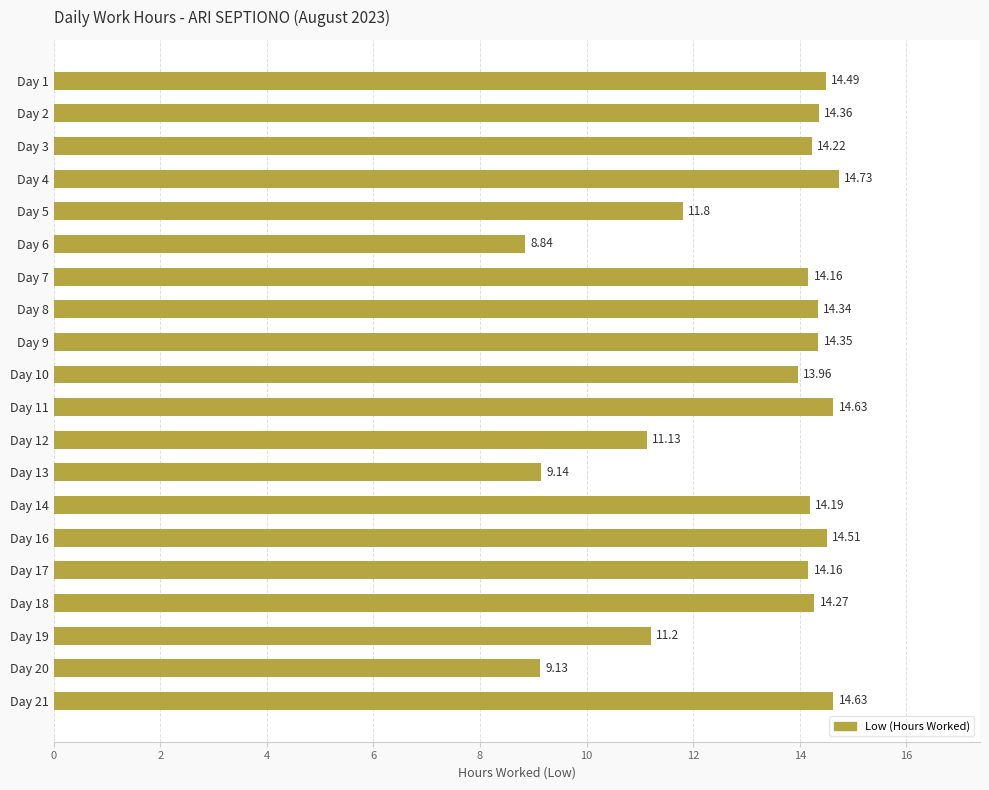

At which category does the chart reach its minimum across all series?

Day 6